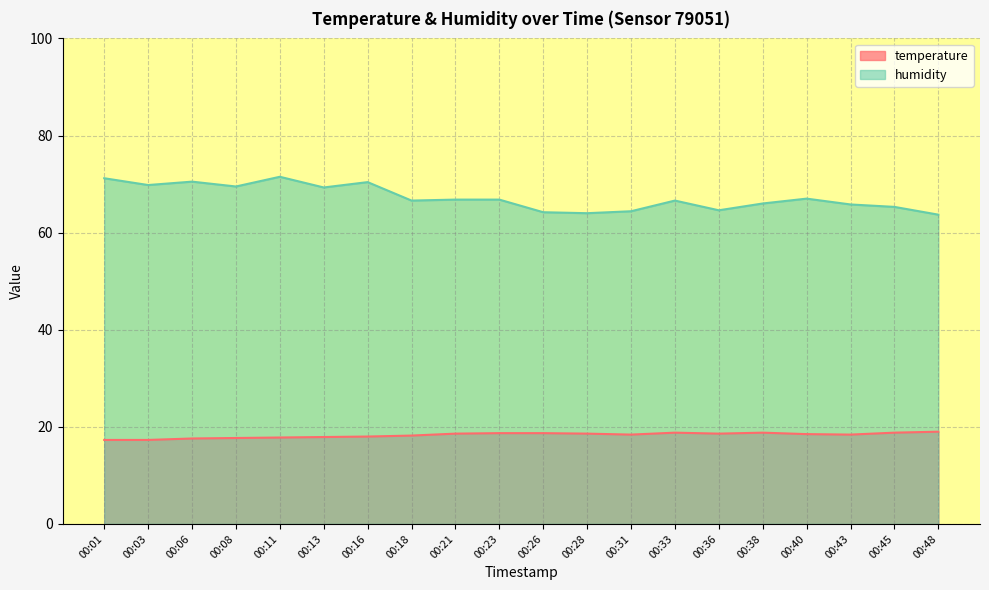

What is the sum of the temperature values at 00:38 and 00:31?

37.2